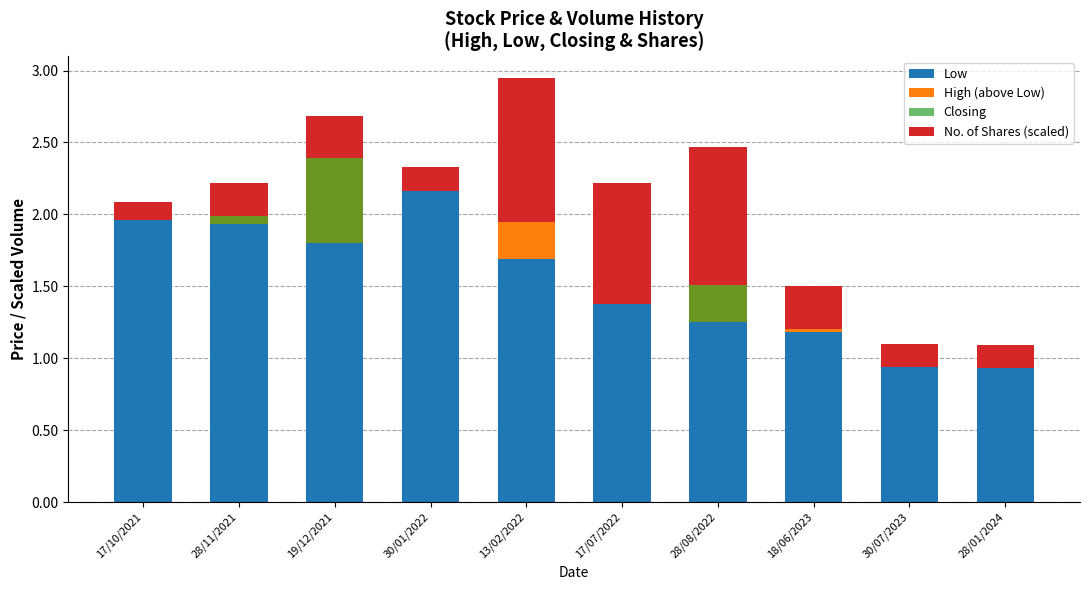

Reading left to right, list all the values displayed in this chart.

Low: 2.0	1.9	1.8	2.2	1.7	1.4	1.2	1.2	0.9	0.9
High (above Low): 0.0	0.1	0.6	0.0	0.3	0.0	0.3	0.0	0.0	0.0
Closing: 0.0	0.1	0.6	0.0	0.0	0.0	0.3	0.0	0.0	0.0
No. of Shares (scaled): 0.1	0.2	0.3	0.2	1.0	0.8	1.0	0.3	0.2	0.2